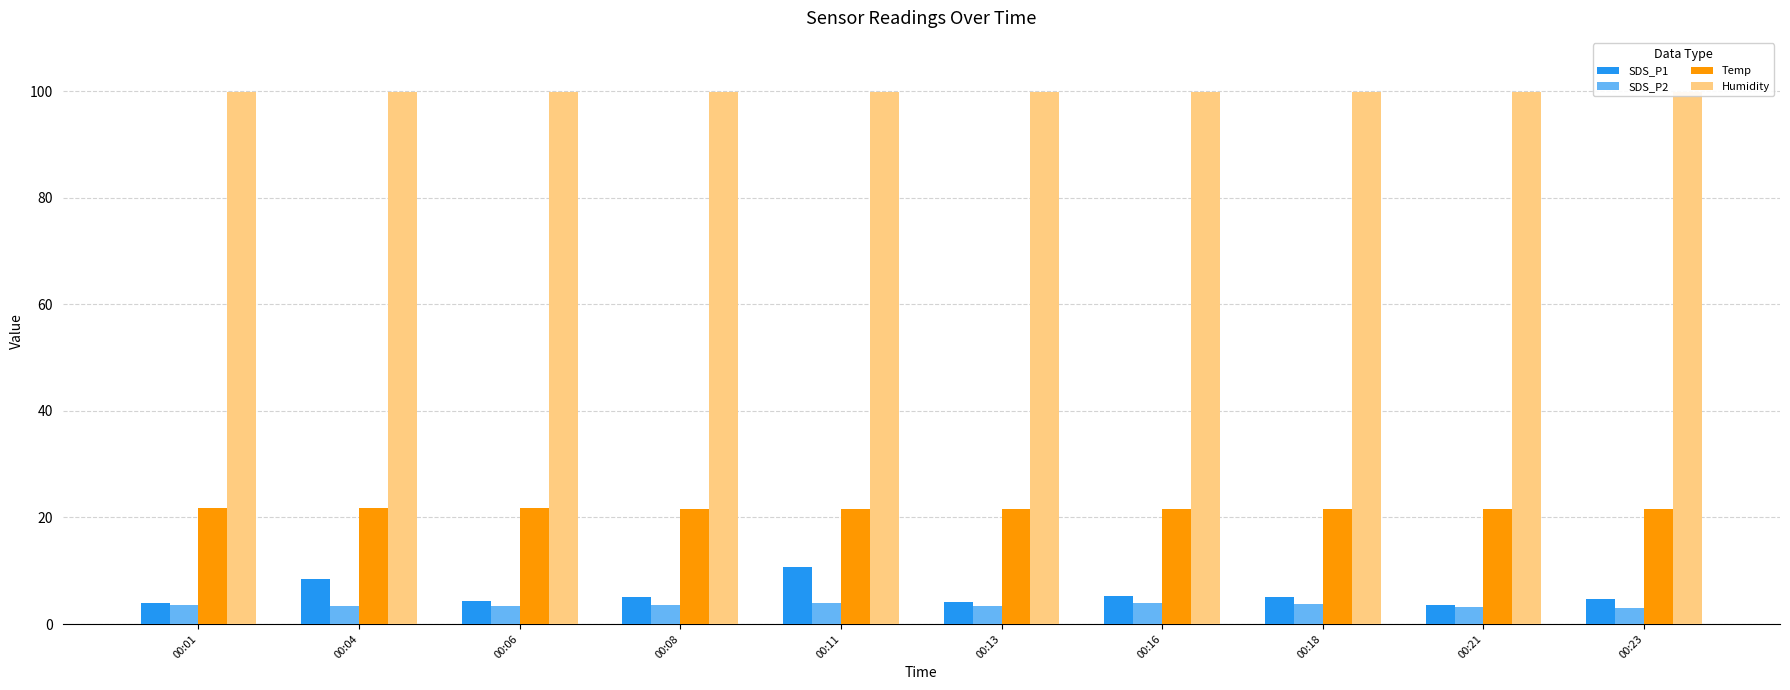

At which category is the sum across all series the highest?

00:11